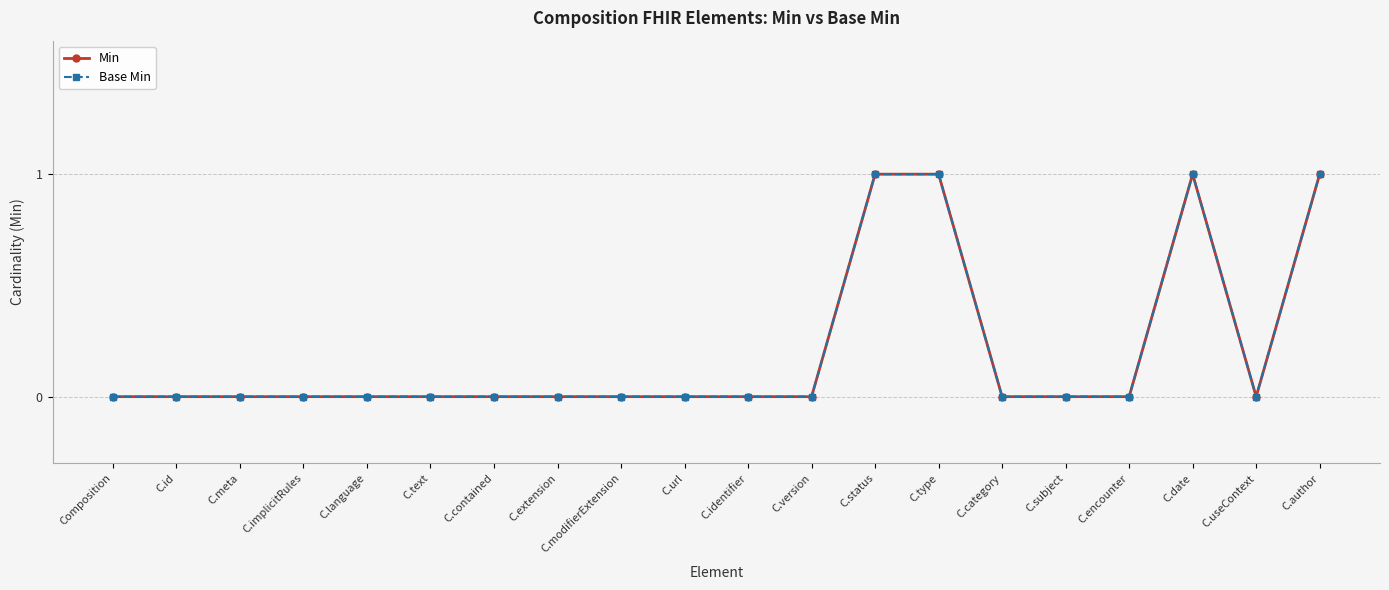

What is the label of the 2nd point from the right?

C.useContext